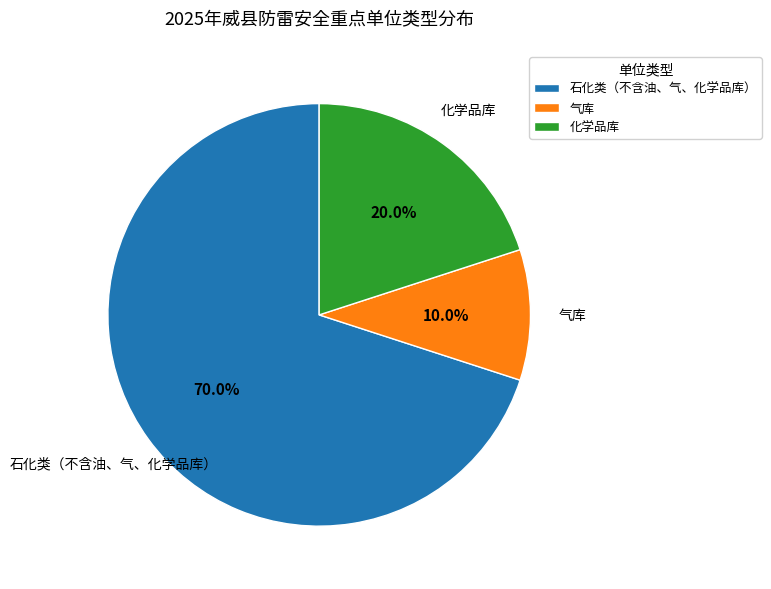

To the nearest percent, what is the difference between the 化学品库 and 气库 slice percentages?

10%